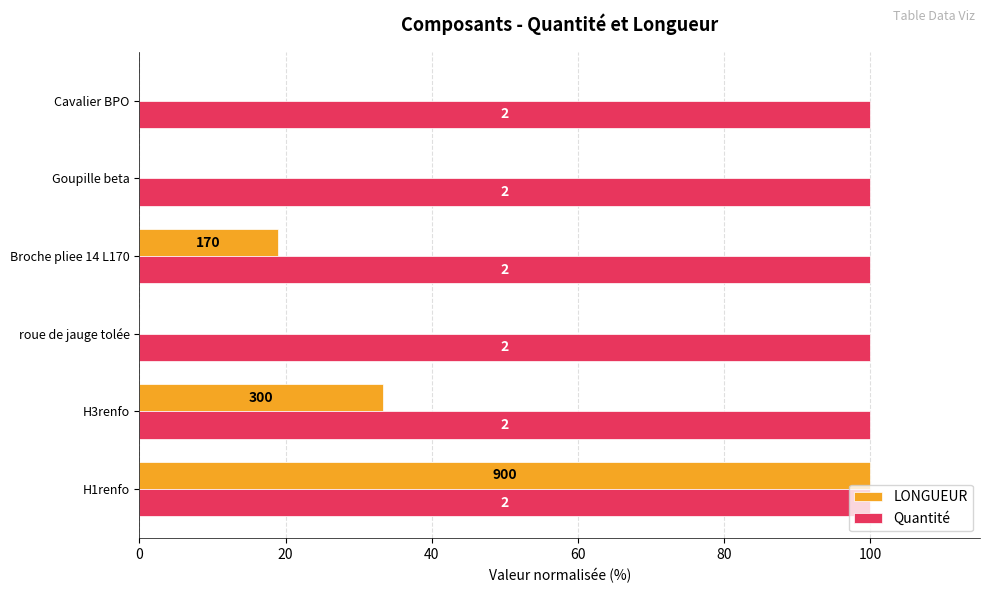

List the series in order of their peak value, highest first.

LONGUEUR, Quantité